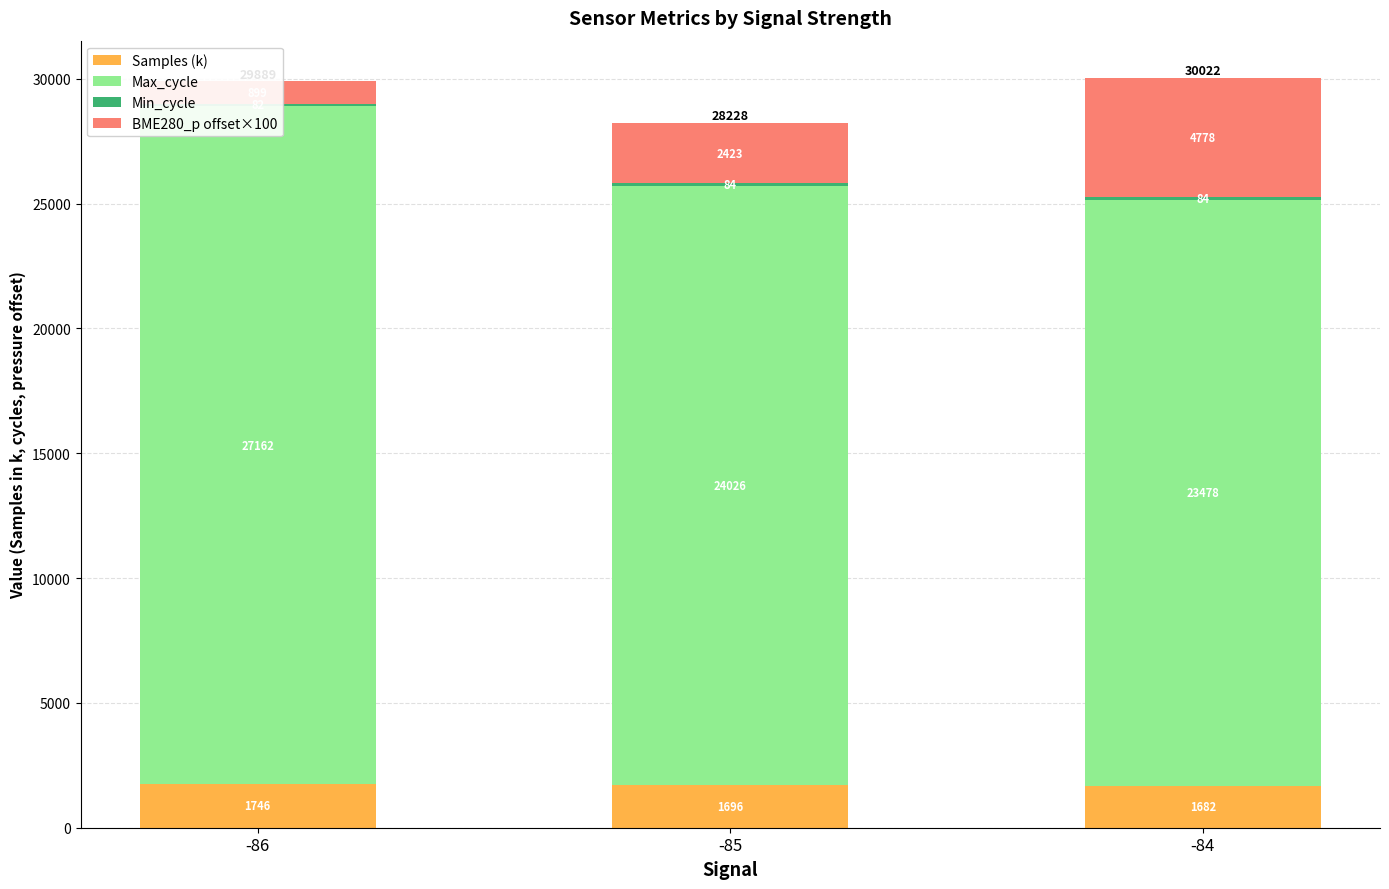

Where does the Max_cycle series first go above 24025?

-86